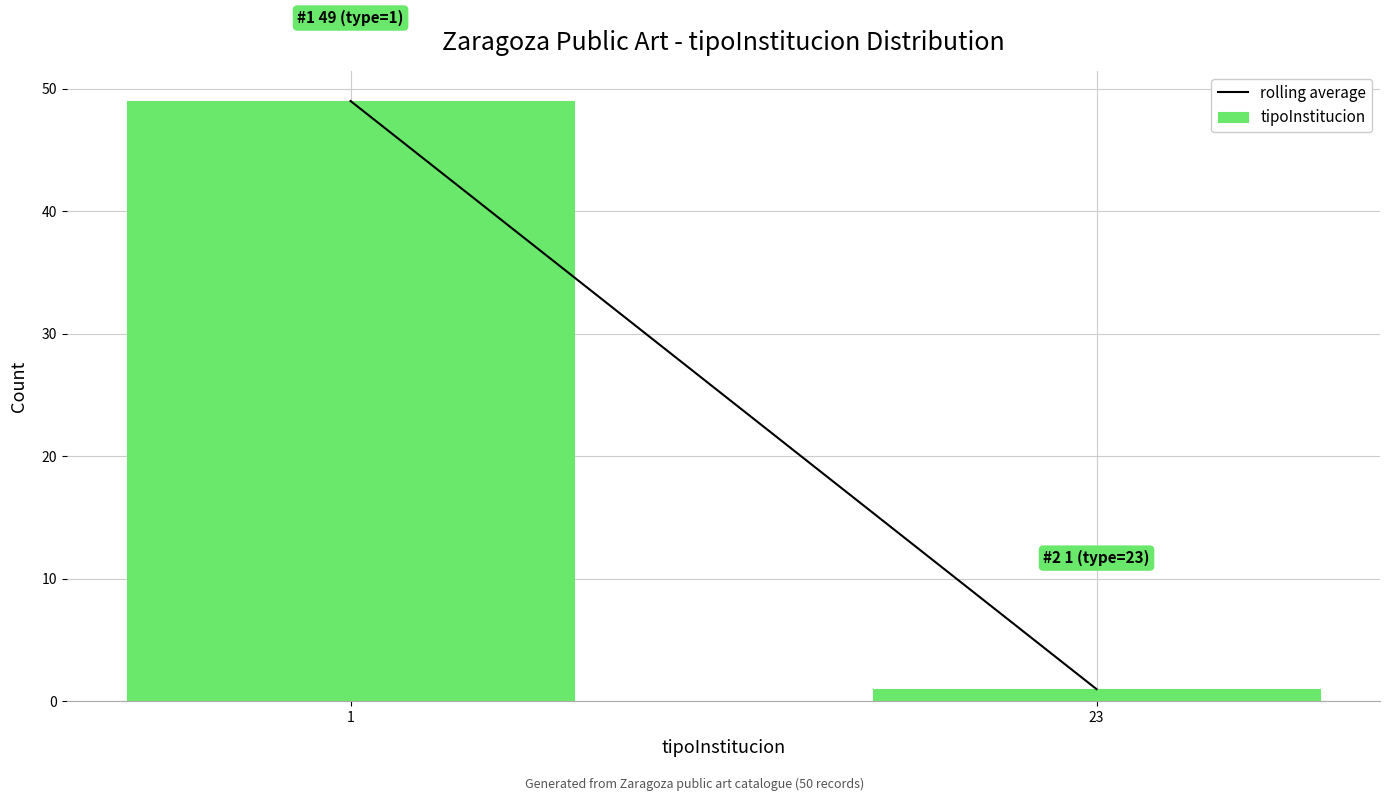

Reading left to right, list all the values displayed in this chart.

1=49	23=1